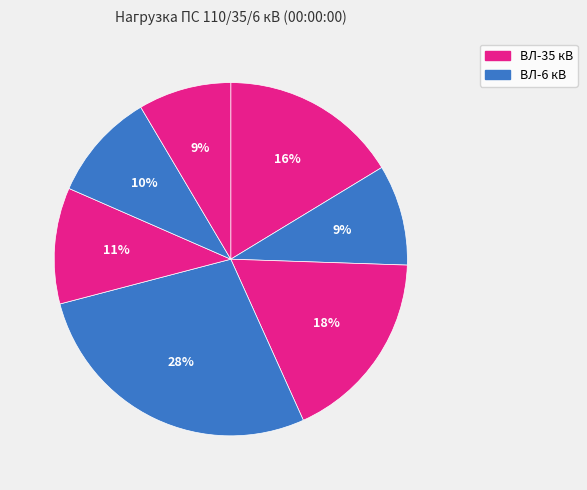

Is there a majority slice in this chart?

No